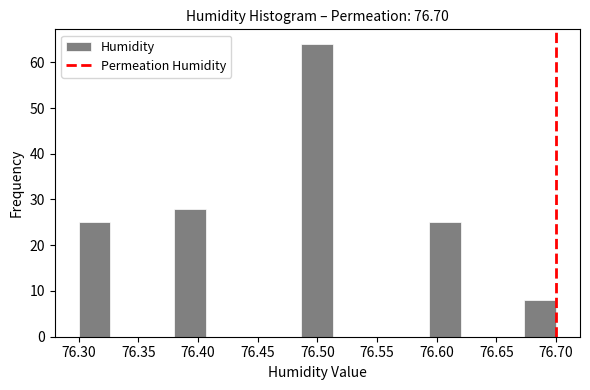

Reading left to right, transcribe this chart: for each bar, give the range it covers on the x-axis and its height. Neither the bar edges nor the heights are printed on the chart, so give them approximately, as read against the axes.

76.300 to 76.325: 25
76.325 to 76.355: 0
76.355 to 76.380: 0
76.380 to 76.405: 28
76.405 to 76.435: 0
76.435 to 76.460: 0
76.460 to 76.485: 0
76.485 to 76.515: 64
76.515 to 76.540: 0
76.540 to 76.565: 0
76.565 to 76.595: 0
76.595 to 76.620: 25
76.620 to 76.645: 0
76.645 to 76.675: 0
76.675 to 76.700: 8